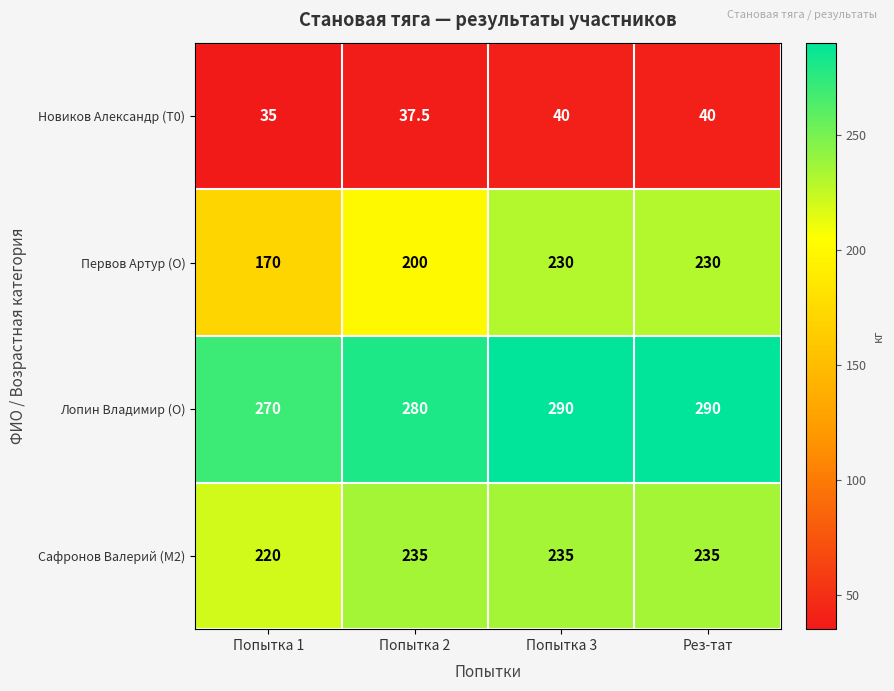

Which series has the largest range (max minus min)?

Первов Артур (O)